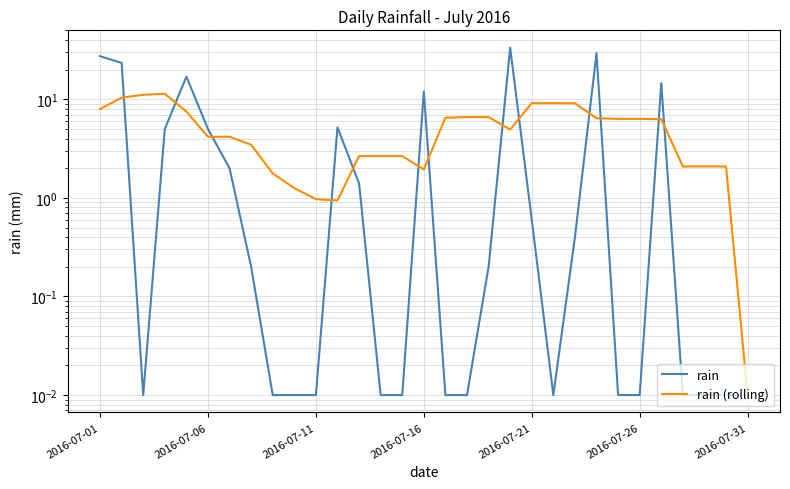

After their last crossing, which series has the higher values: rain (rolling) or rain?

rain (rolling)